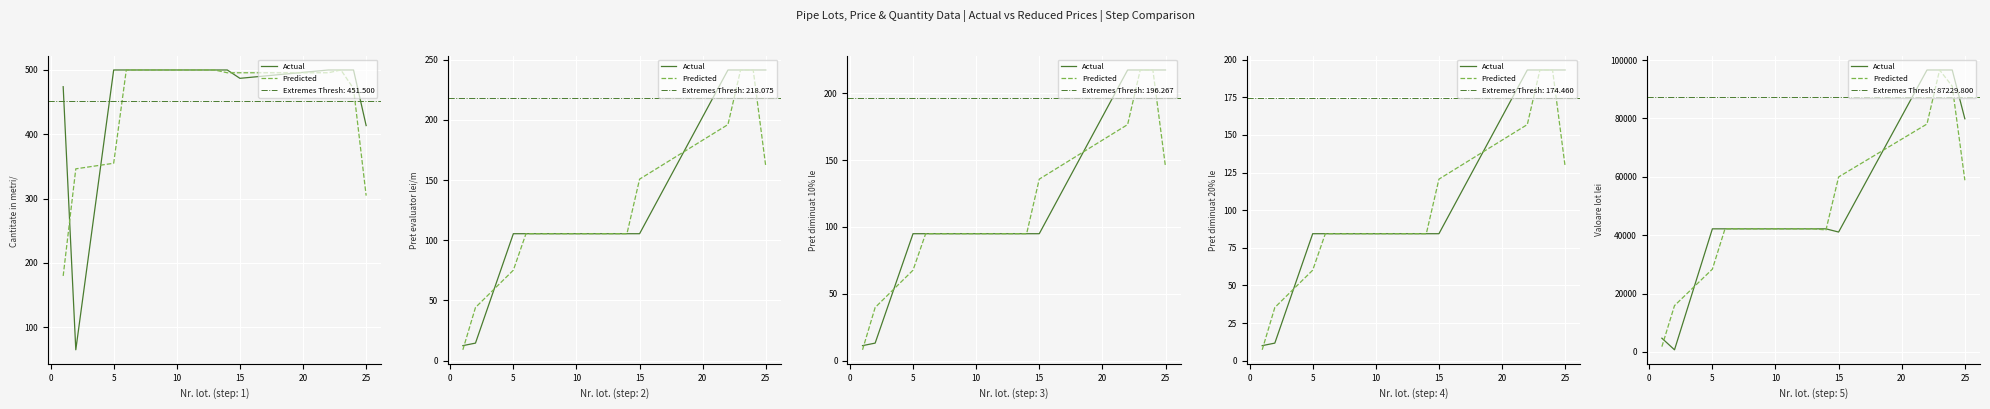

In Actual, how many points are lower than both neighbors (excluding endpoints)?

2